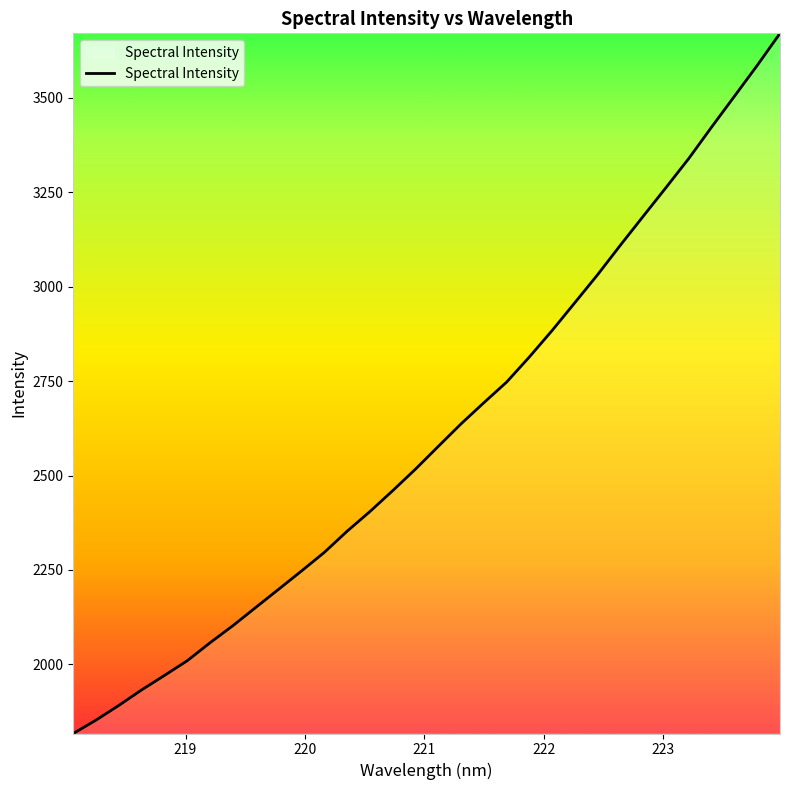

What is the greatest value displayed?

3670.7